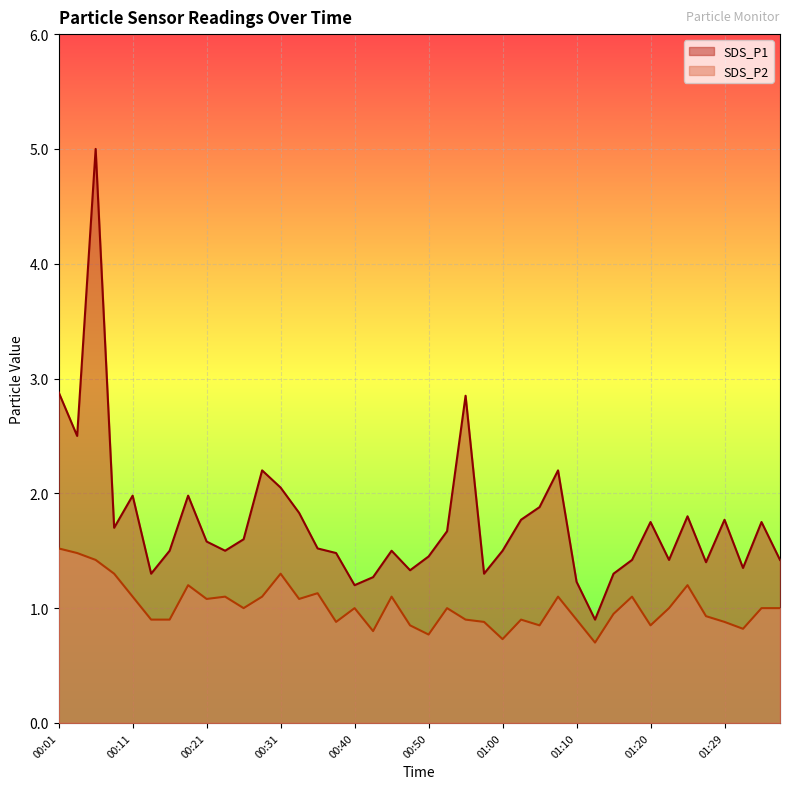

True or false: SDS_P2 and SDS_P1 intersect in this chart.

False